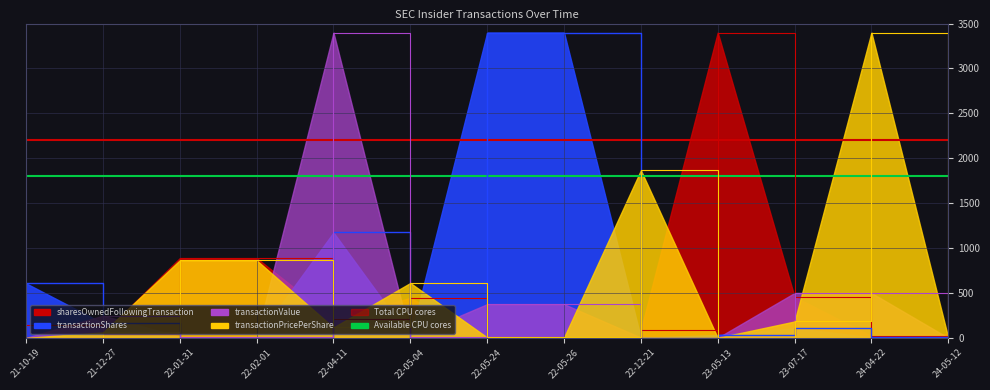

True or false: transactionPricePerShare has more than 2 interior local peaks.

True